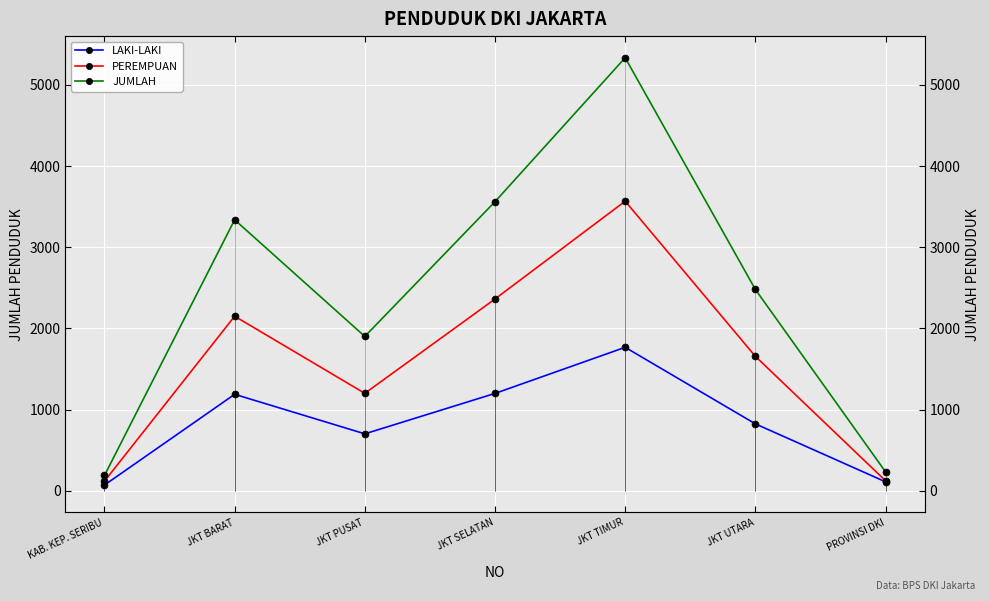

True or false: JUMLAH and LAKI-LAKI intersect in this chart.

False